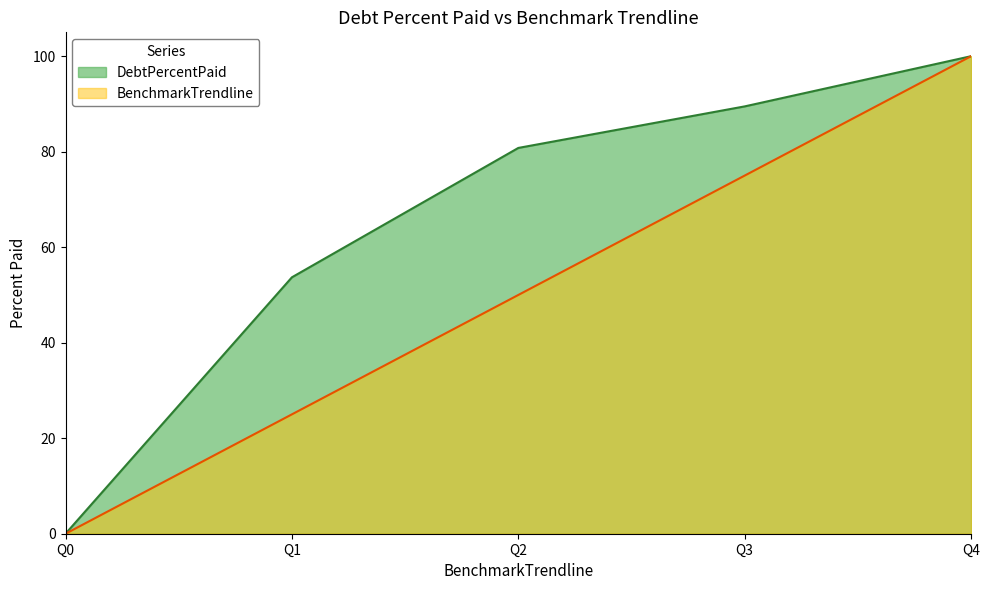

Between Q3 and Q4, which series saw the biggest shift?

BenchmarkTrendline